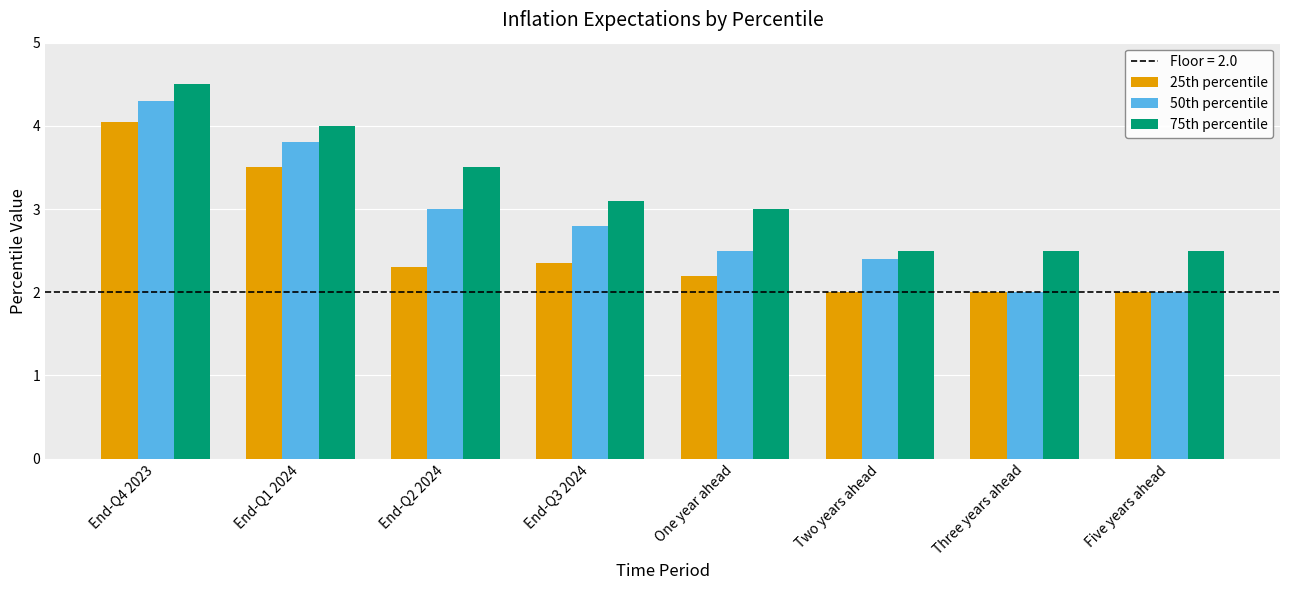

What is the minimum value shown in the chart?

2.0